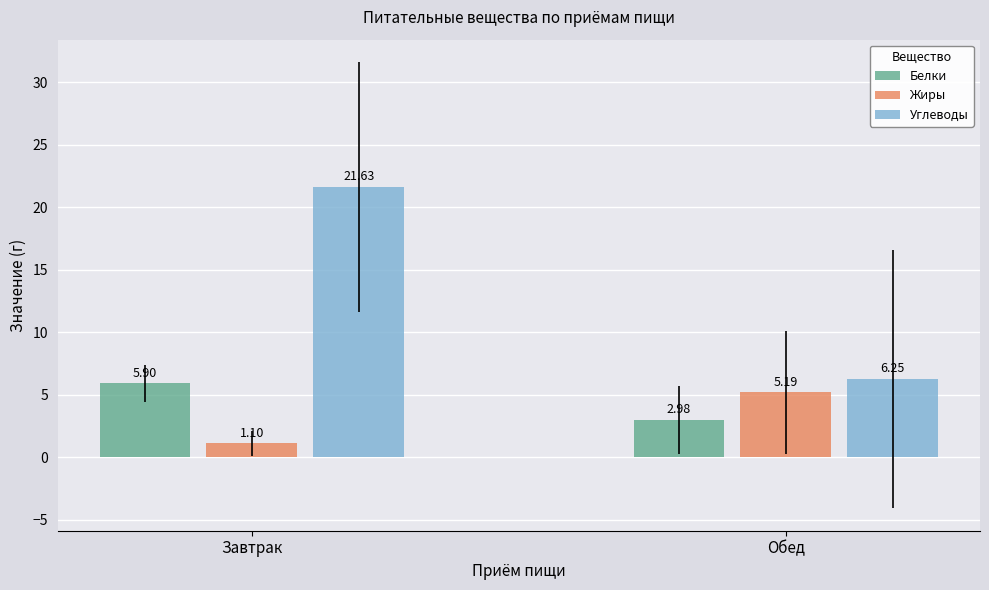

What is the sum of all Углеводы values?

27.9